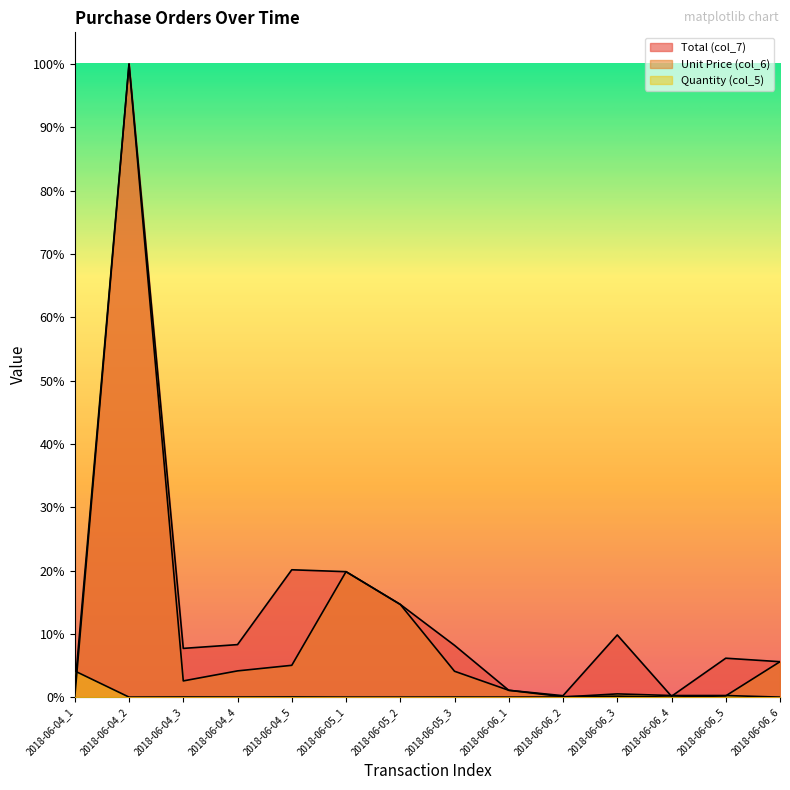

What is the maximum value shown in the chart?

1.0